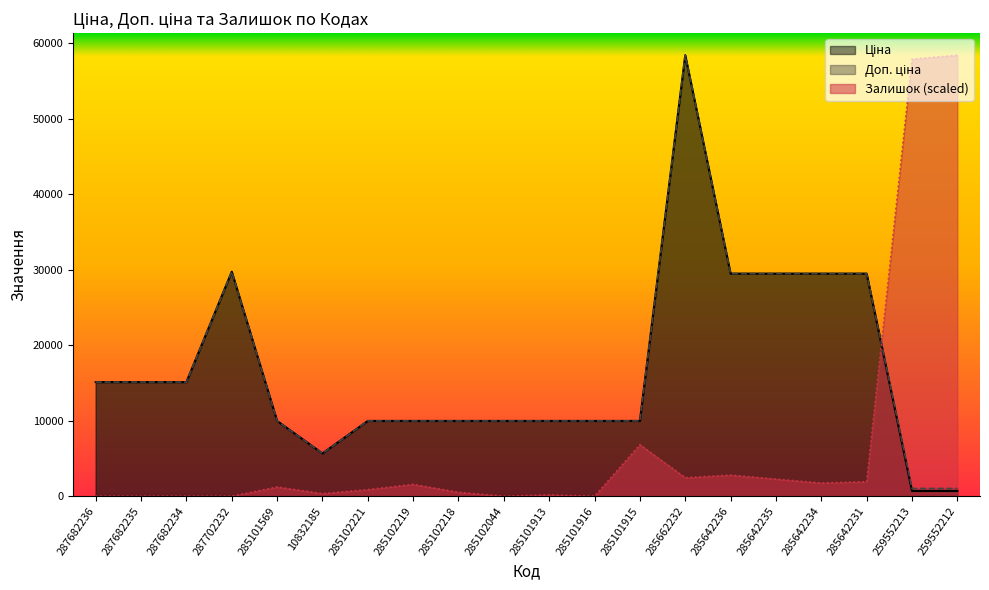

True or false: Залишок has more than 0 interior local peaks.

True